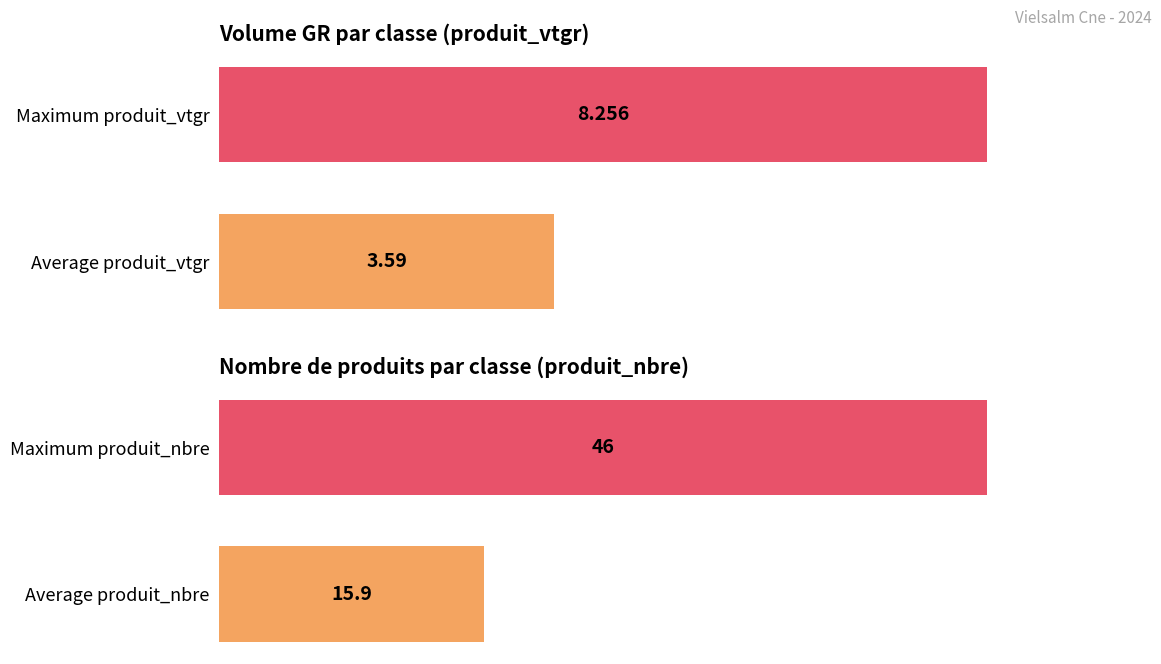

True or false: produit_nbre has a value of 46.0 at Maximum produit_nbre.

True